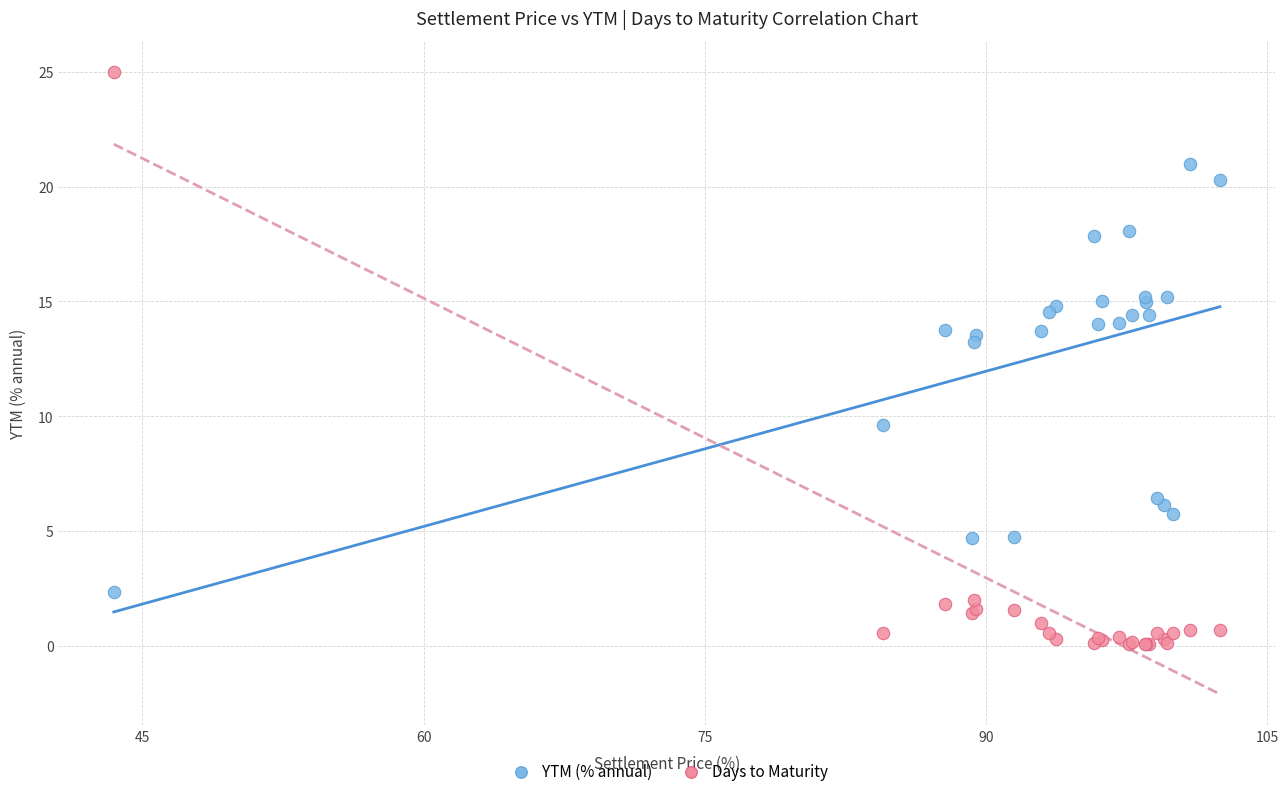

In the YTM (% annual) series, what Y value is closest to 11?

9.6